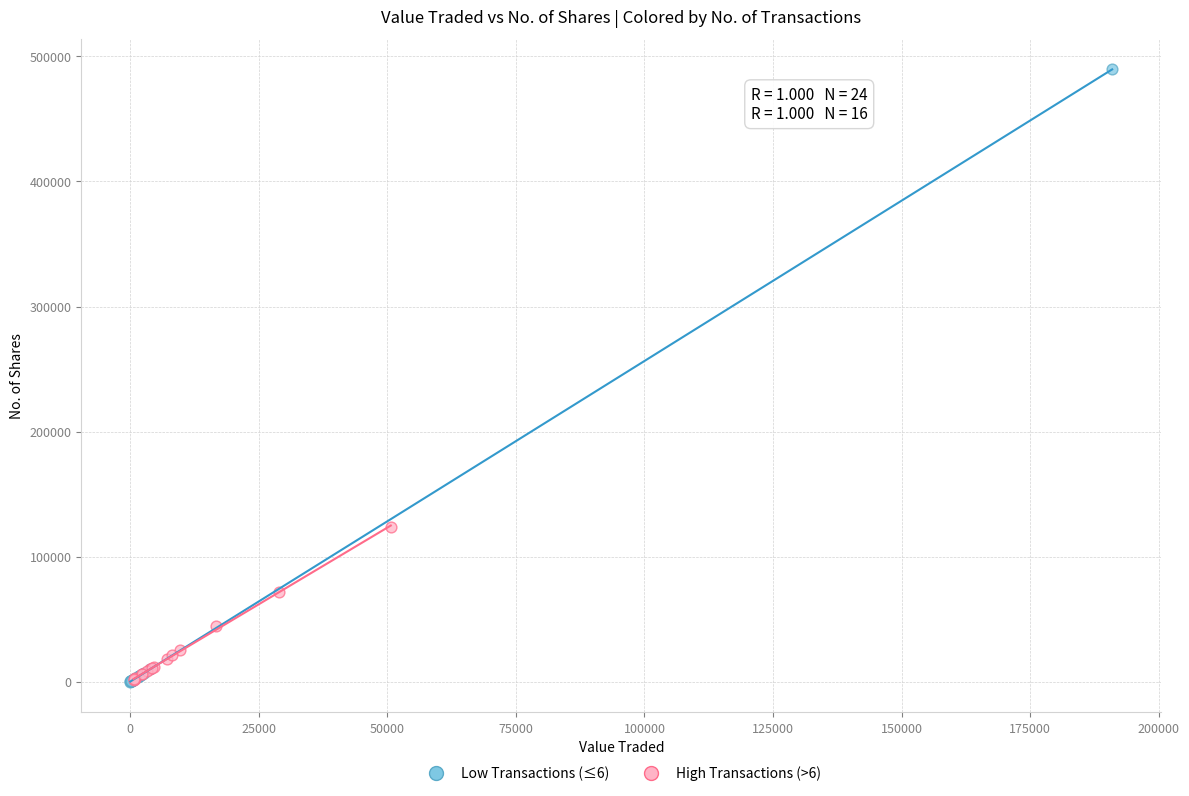

Which series has the widest spread of Y values?

Low Transactions (≤6)